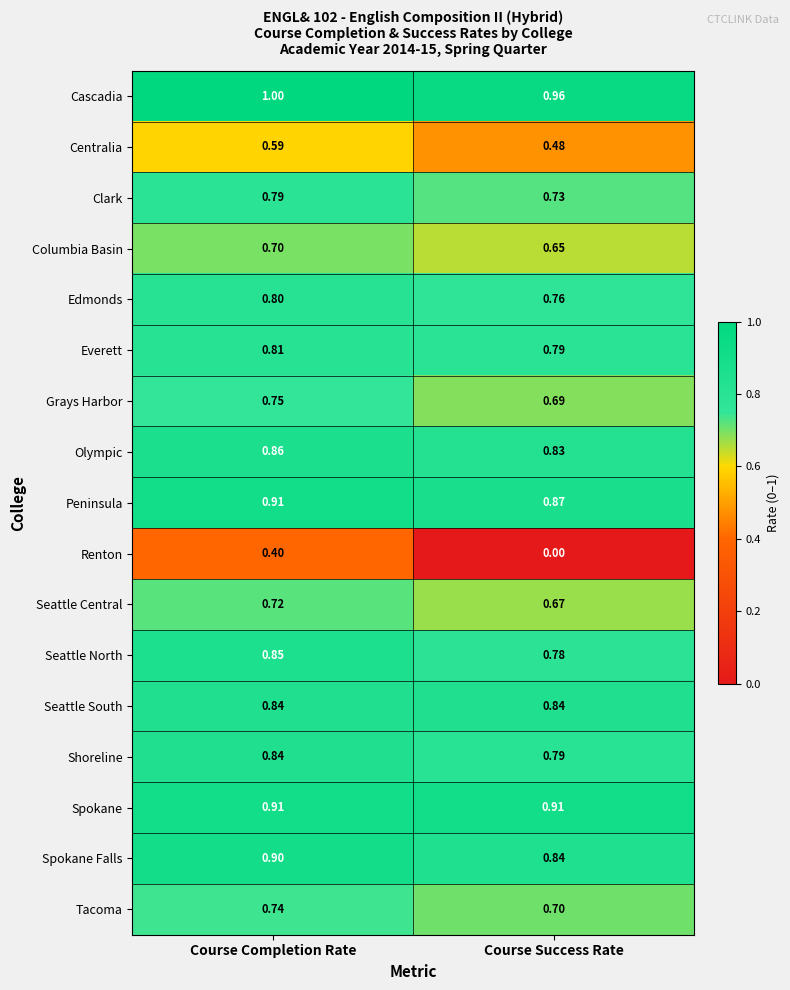

What is the spread (max minus min) of values at Course Success Rate?

1.0